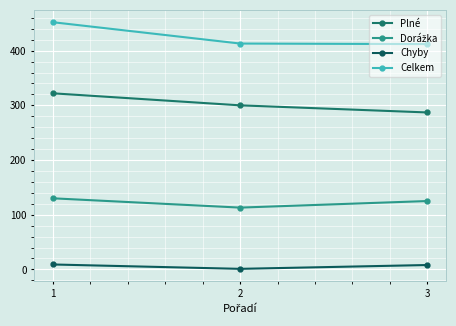

What is the sum of the Celkem values at 1 and 3?

864